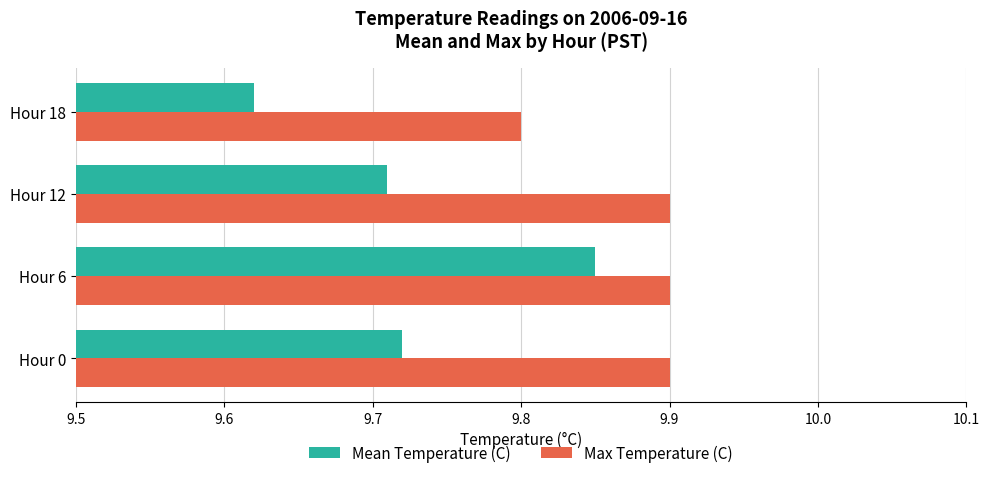

What is the greatest value displayed?

9.9